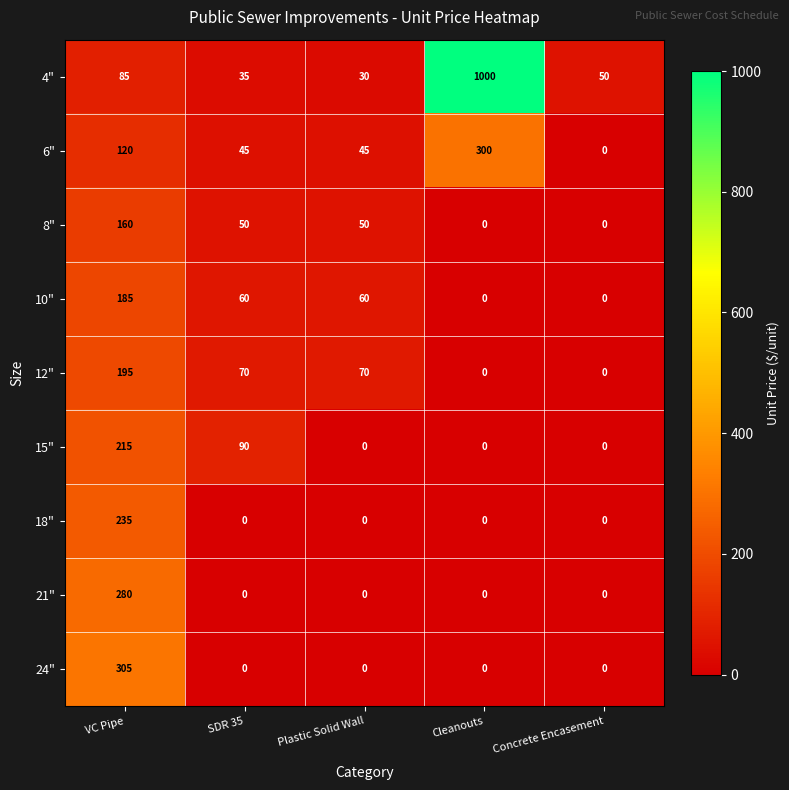

Between VC Pipe and Concrete Encasement, which series saw the biggest shift?

24"